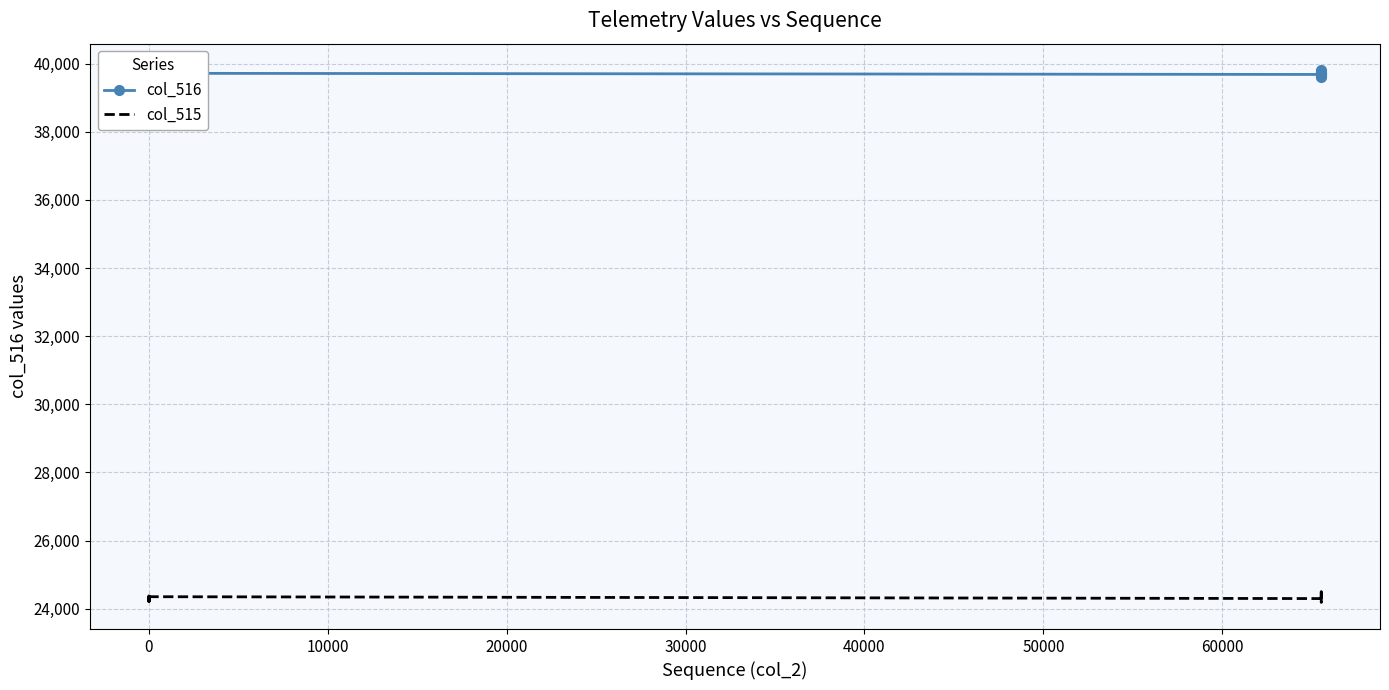

True or false: col_515 and col_516 cross at least once.

False